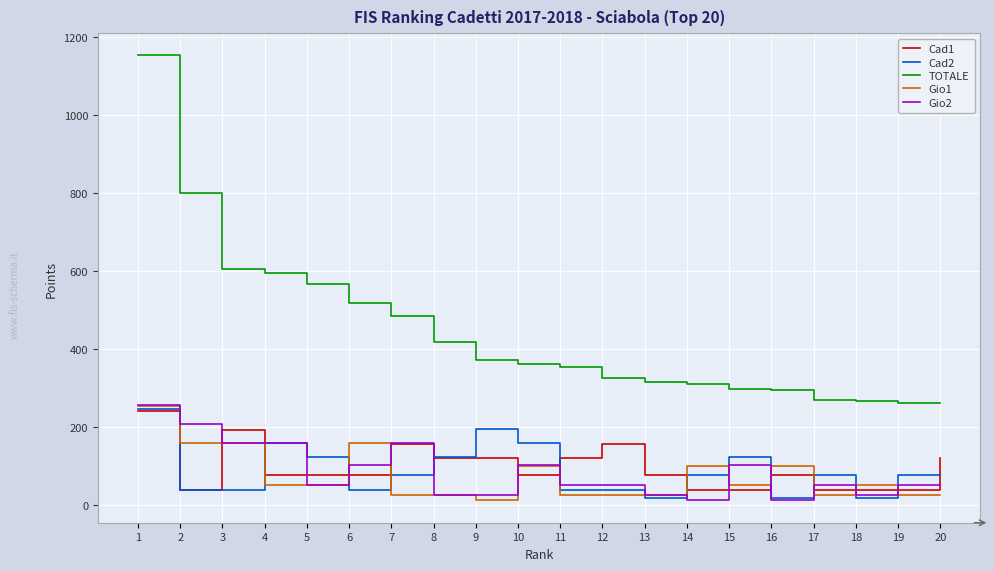

How many values in the Cad1 series are below 77?

6